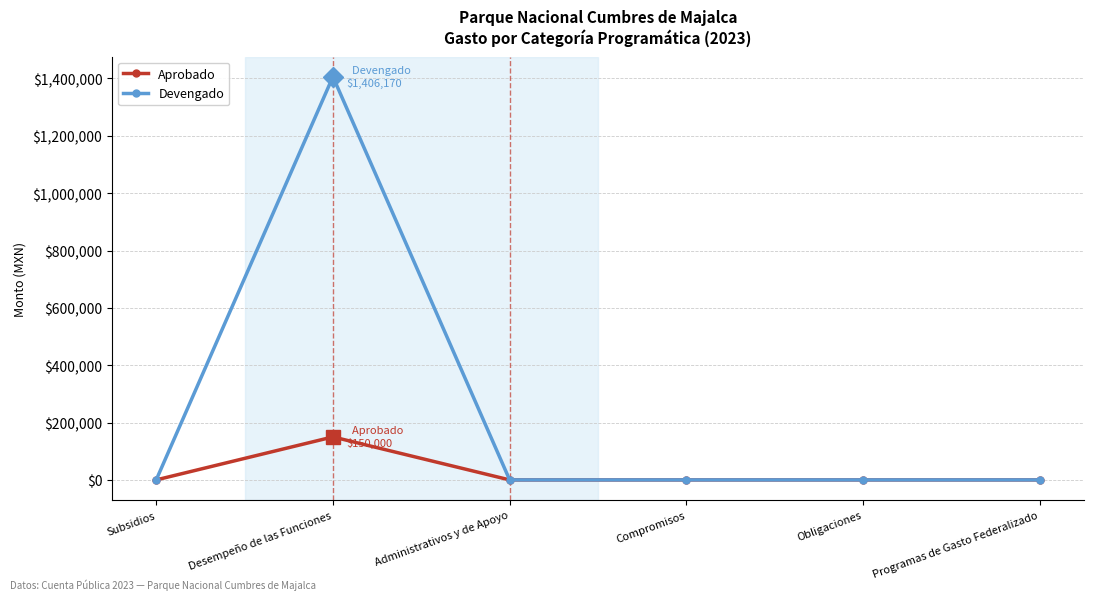

At which category is the sum across all series the highest?

Desempeño de las Funciones